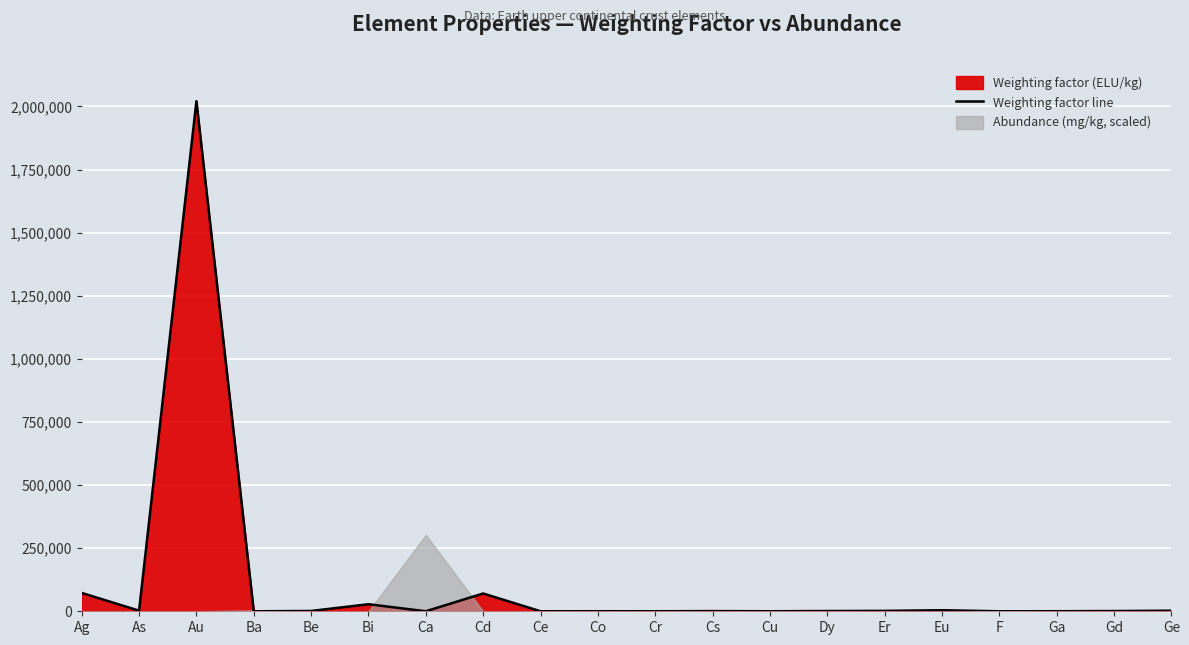

At which label does the data first exceed 1039?

Ag